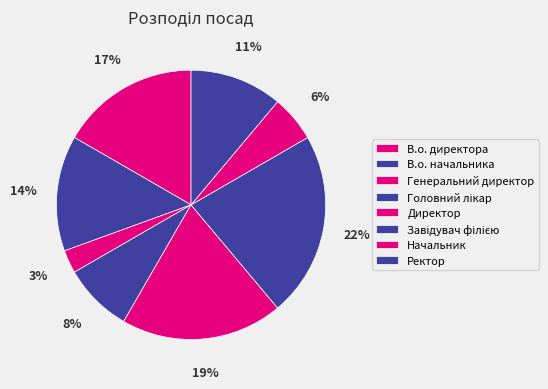

Combined, do Ректор and Генеральний директор account for over 50%?

No